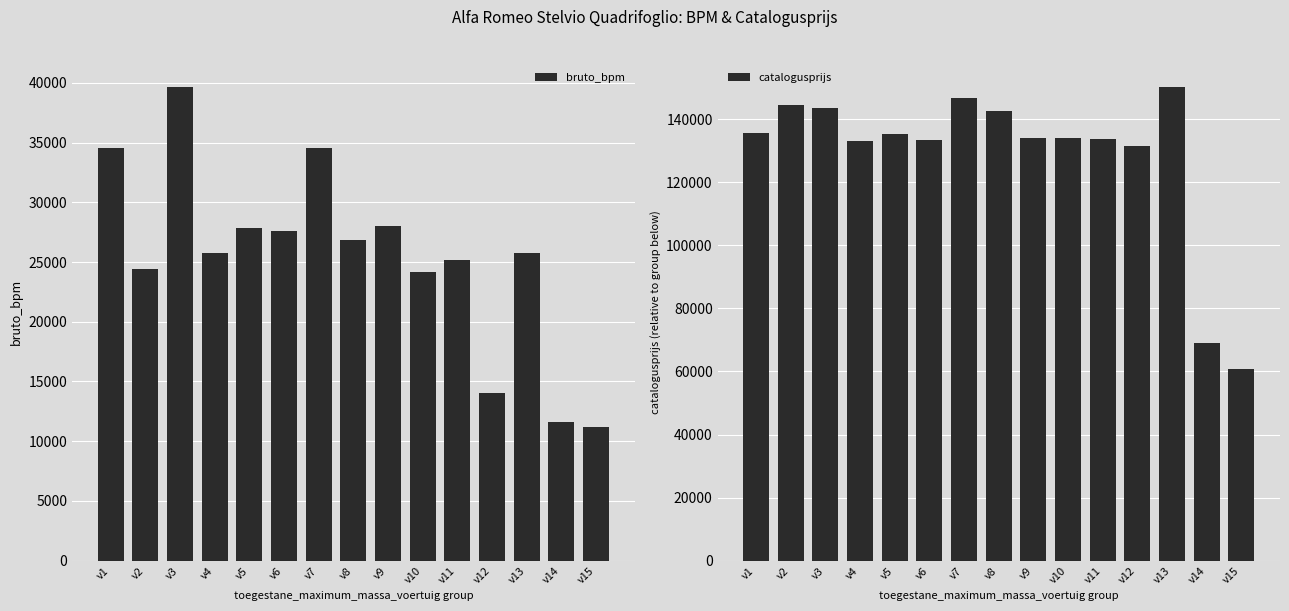

What is the sum of the catalogusprijs values at v3 and v6?

276855